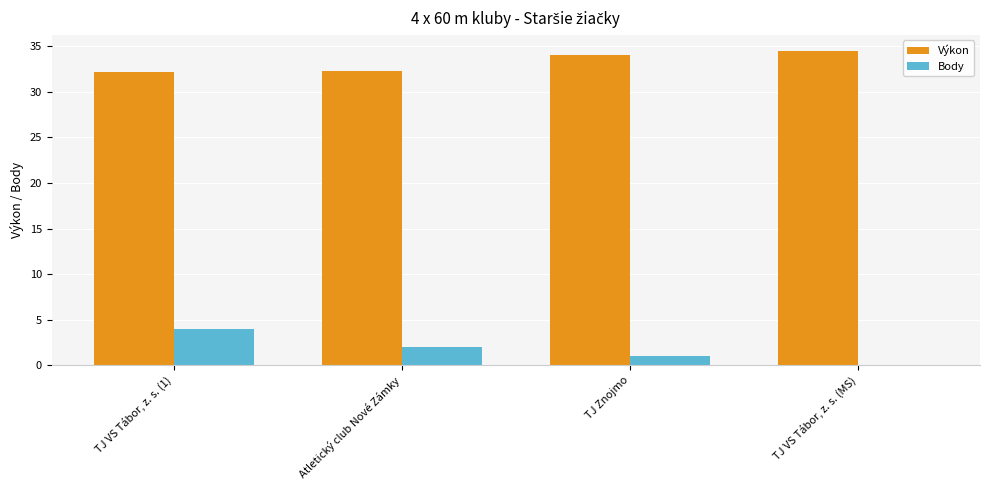

Count the Body values in the range 1 to 4.

3